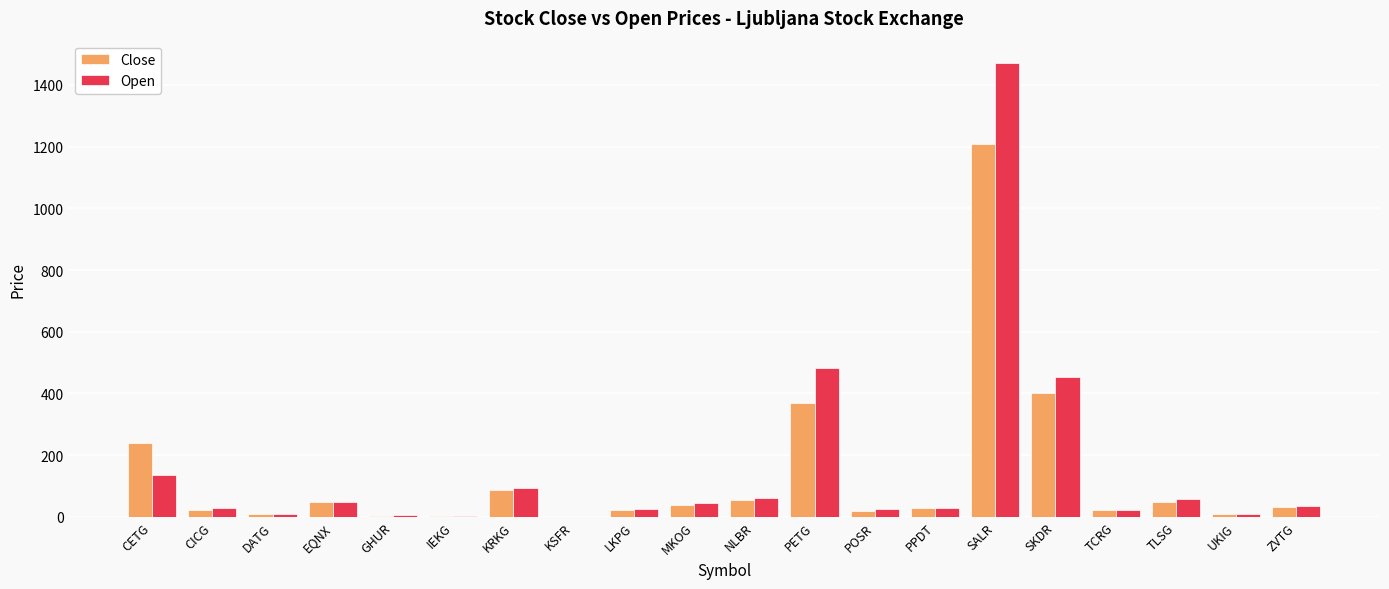

At which category is the sum across all series the highest?

SALR